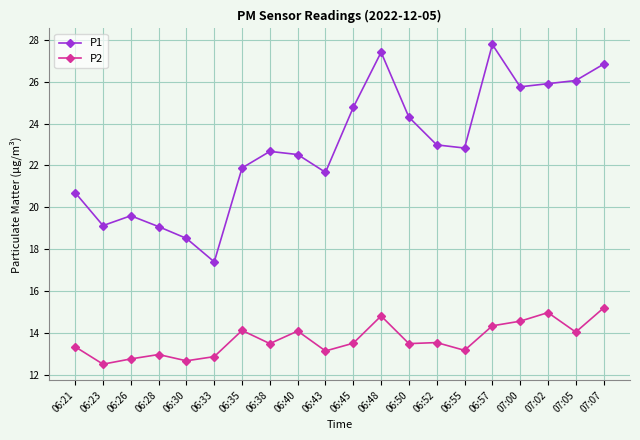

Between 06:26 and 06:50, which series saw the biggest shift?

P1